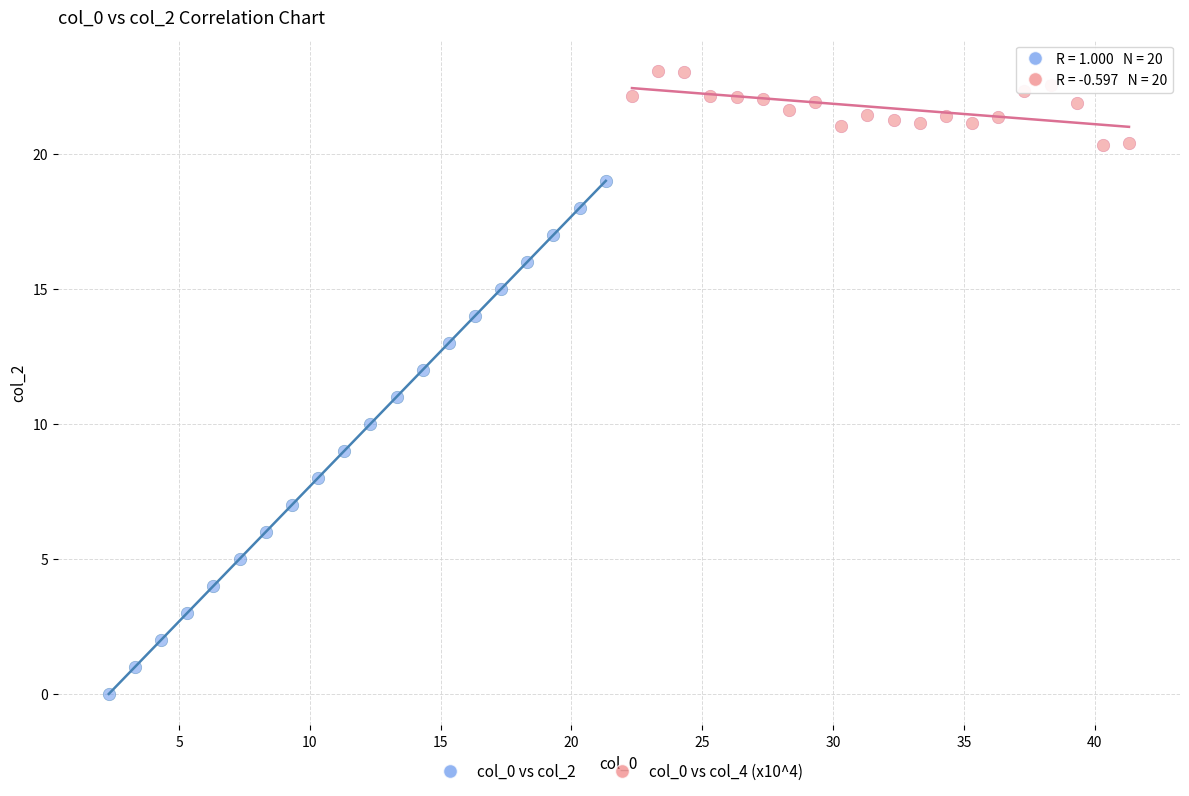

Which series contains the lowest Y value?

col_0 vs col_2